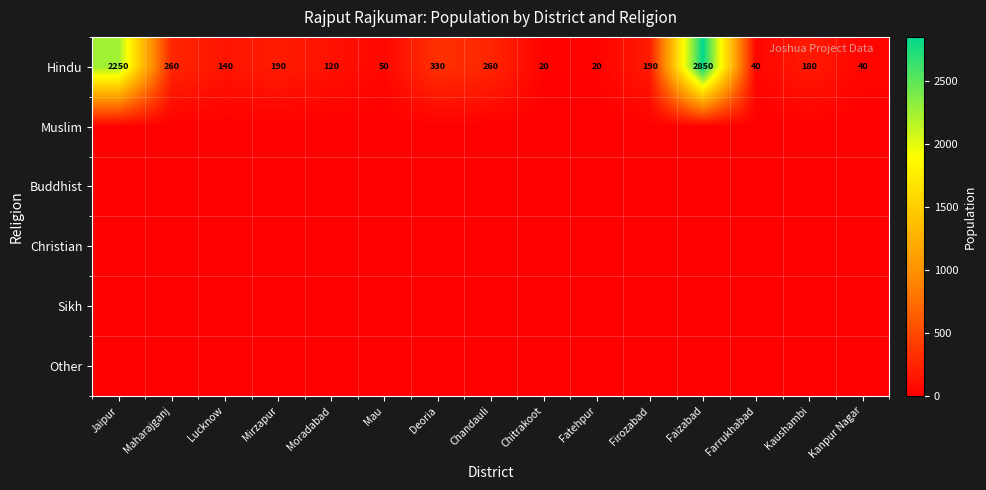

What is the spread (max minus min) of values at Firozabad?

190